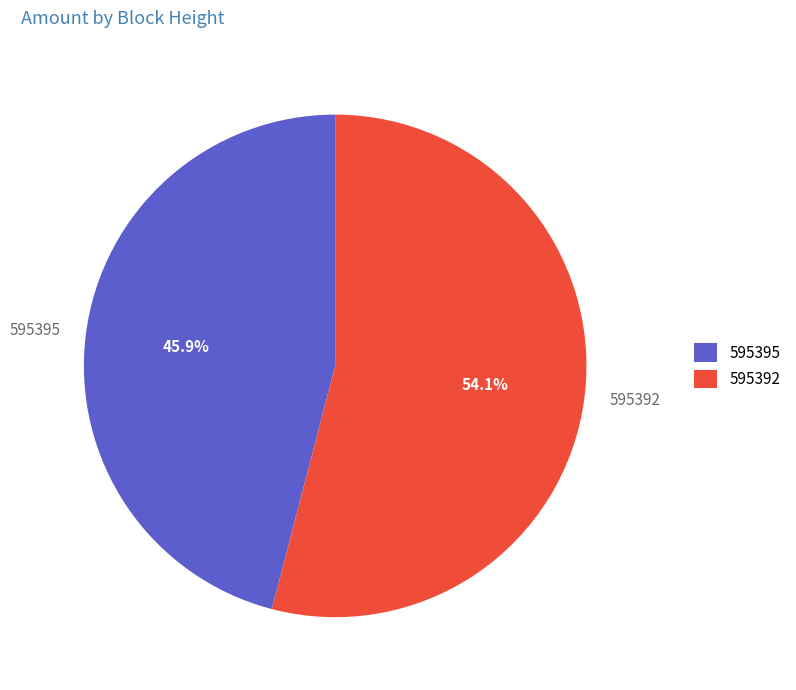

To the nearest percent, what is the average slice percentage?

50%